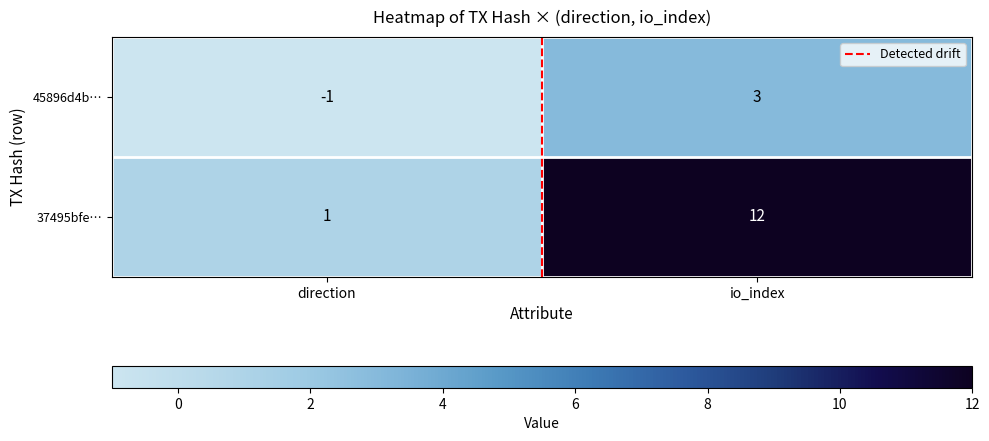

Reading left to right, transcribe all the data shown in this chart.

45896d4b…: direction=-1	io_index=3
37495bfe…: direction=1	io_index=12